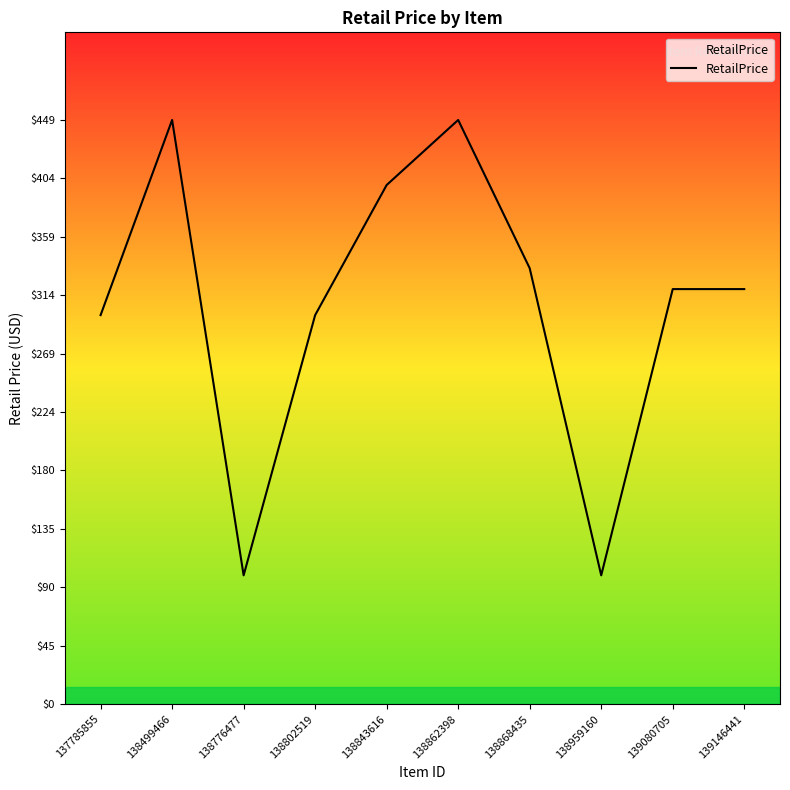

Between 138862398 and 139080705, which is larger?

138862398